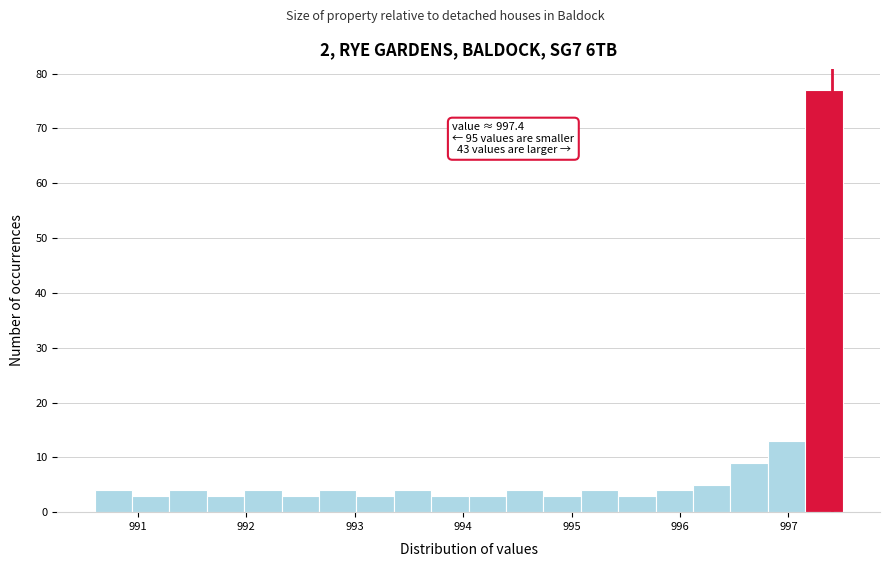

Around what value on the x-axis is the tallest bar? Give the approximate position of its centre, as read against the axis.

997.3